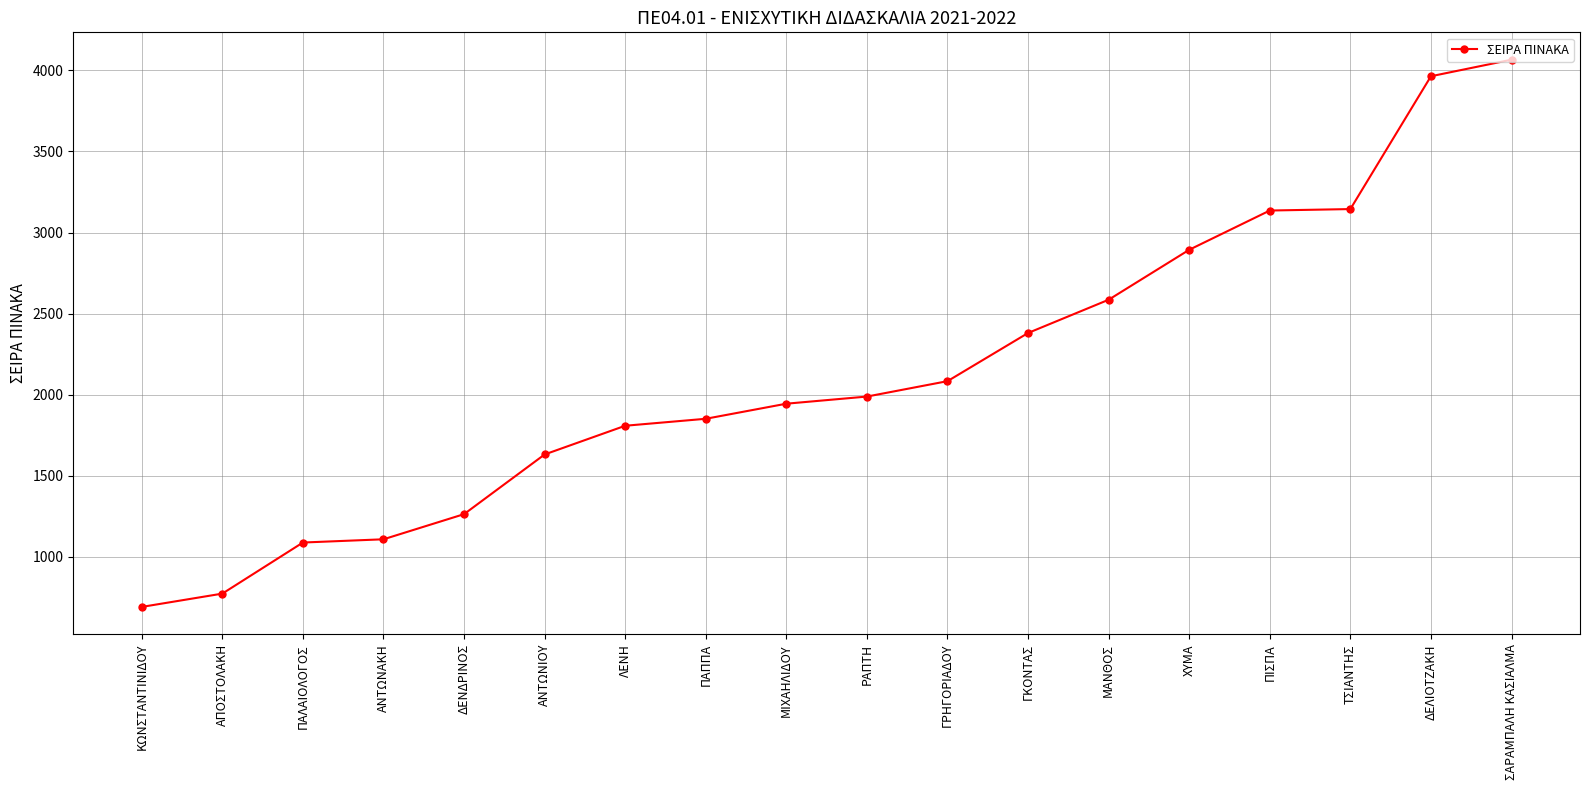

The chart shows a value of 1634 at ΠΑΛΑΙΟΛΟΓΟΣ. True or false?

False